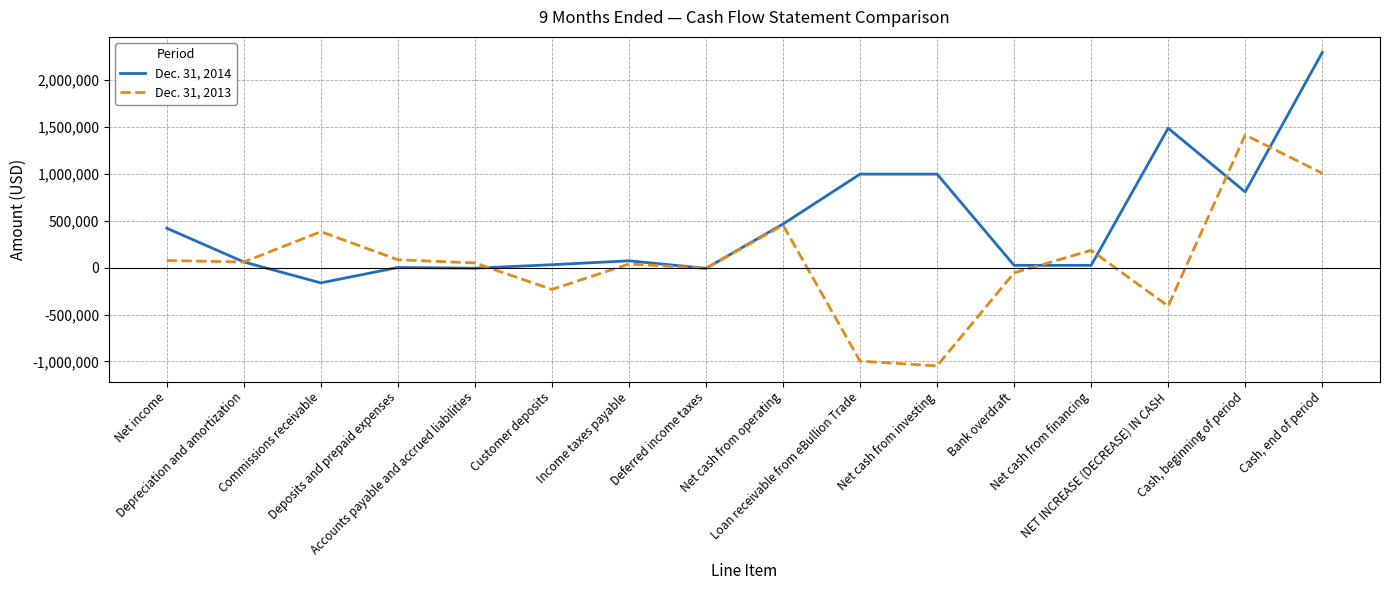

Rank the series by their average value, from highest to lowest.

Dec. 31, 2014, Dec. 31, 2013